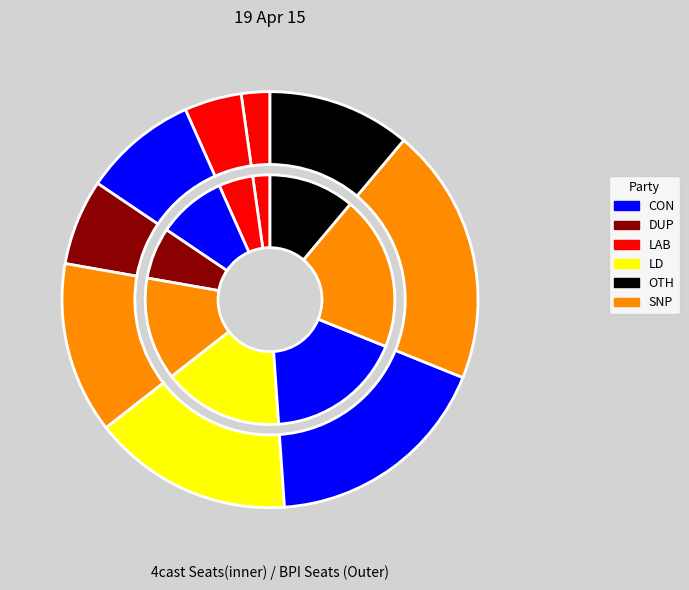

To the nearest percent, what is the difference between the largest and smallest slice percentages?

18%